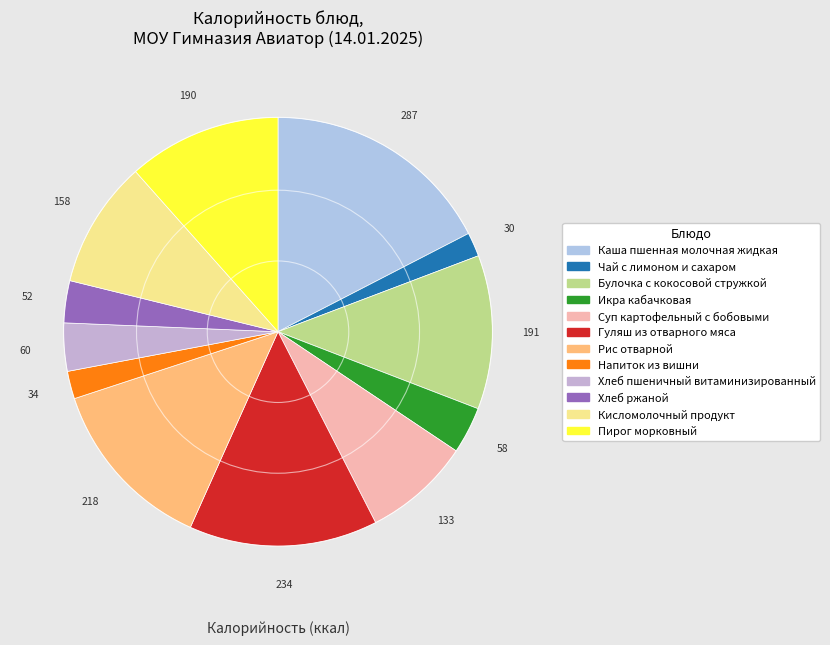

Is there a majority slice in this chart?

No